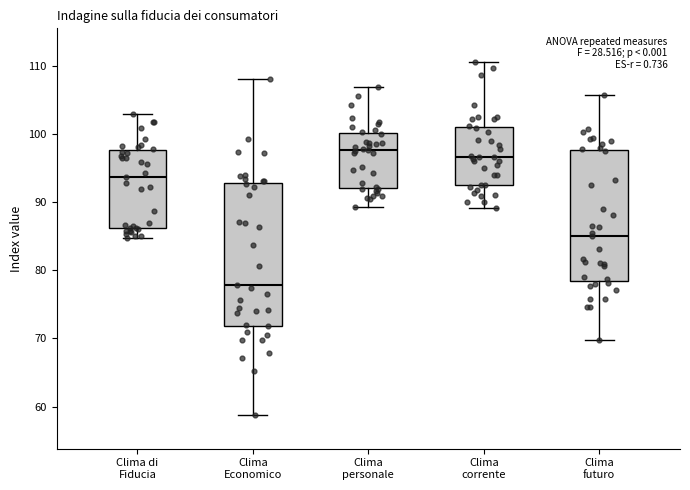

Reading left to right, read every box against the y-axis: the position of its median line, the range the box covers, and the ends of its whiskers. The values are not printed on the chart, so give them approximately, as read against the axis.

Clima di Fiducia: median 94, box 86 to 98, whiskers 85 to 103
Clima Economico: median 78, box 72 to 93, whiskers 59 to 108
Clima personale: median 98, box 92 to 100, whiskers 89 to 107
Clima corrente: median 97, box 93 to 101, whiskers 89 to 111
Clima futuro: median 85, box 78 to 98, whiskers 70 to 106